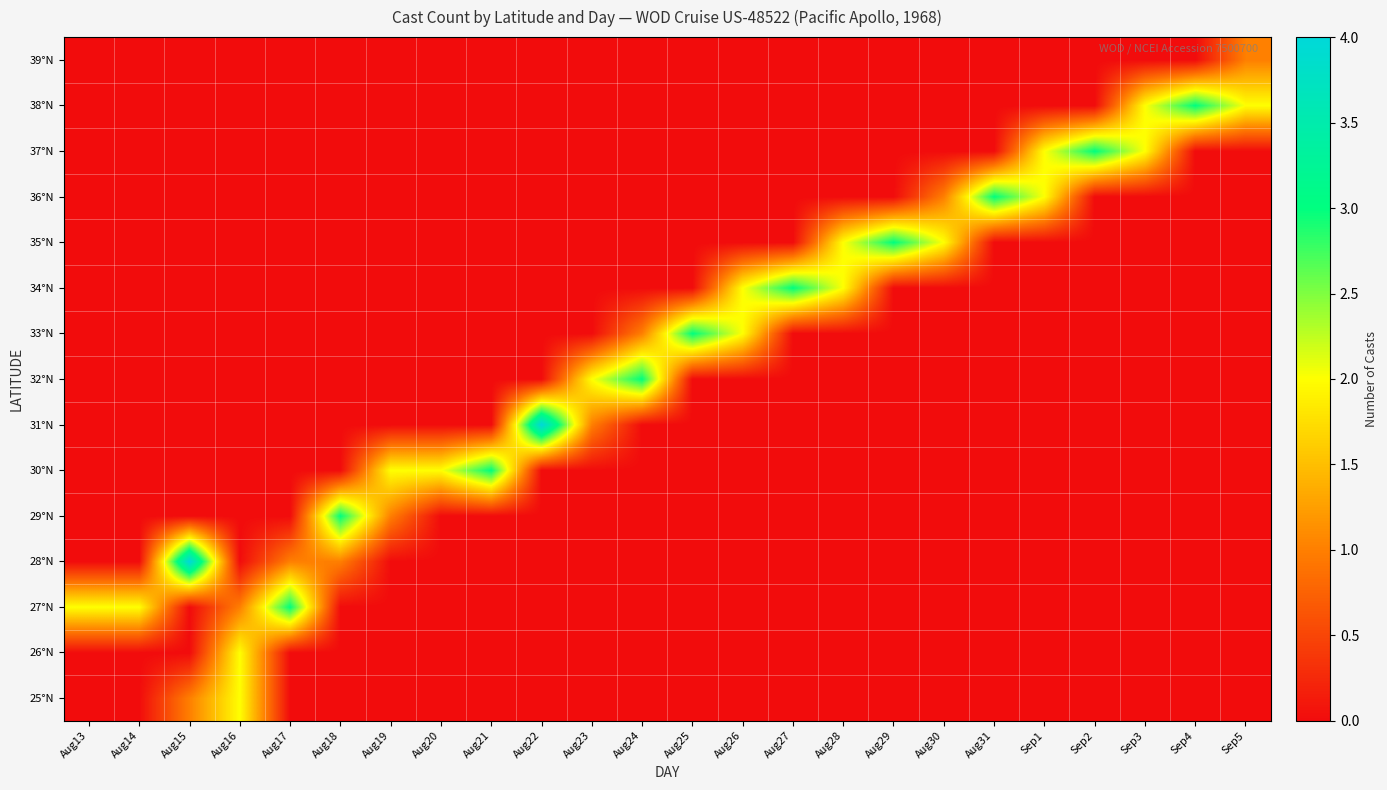

Reading left to right, what are all the values shown in this chart?

25°N: Aug13=0	Aug14=0	Aug15=1	Aug16=2	Aug17=0	Aug18=0	Aug19=0	Aug20=0	Aug21=0	Aug22=0	Aug23=0	Aug24=0	Aug25=0	Aug26=0	Aug27=0	Aug28=0	Aug29=0	Aug30=0	Aug31=0	Sep1=0	Sep2=0	Sep3=0	Sep4=0	Sep5=0
26°N: Aug13=0	Aug14=0	Aug15=0	Aug16=2	Aug17=0	Aug18=0	Aug19=0	Aug20=0	Aug21=0	Aug22=0	Aug23=0	Aug24=0	Aug25=0	Aug26=0	Aug27=0	Aug28=0	Aug29=0	Aug30=0	Aug31=0	Sep1=0	Sep2=0	Sep3=0	Sep4=0	Sep5=0
27°N: Aug13=2	Aug14=2	Aug15=0	Aug16=1	Aug17=3	Aug18=0	Aug19=0	Aug20=0	Aug21=0	Aug22=0	Aug23=0	Aug24=0	Aug25=0	Aug26=0	Aug27=0	Aug28=0	Aug29=0	Aug30=0	Aug31=0	Sep1=0	Sep2=0	Sep3=0	Sep4=0	Sep5=0
28°N: Aug13=0	Aug14=0	Aug15=4	Aug16=0	Aug17=1	Aug18=1	Aug19=0	Aug20=0	Aug21=0	Aug22=0	Aug23=0	Aug24=0	Aug25=0	Aug26=0	Aug27=0	Aug28=0	Aug29=0	Aug30=0	Aug31=0	Sep1=0	Sep2=0	Sep3=0	Sep4=0	Sep5=0
29°N: Aug13=0	Aug14=0	Aug15=0	Aug16=0	Aug17=0	Aug18=3	Aug19=1	Aug20=0	Aug21=0	Aug22=0	Aug23=0	Aug24=0	Aug25=0	Aug26=0	Aug27=0	Aug28=0	Aug29=0	Aug30=0	Aug31=0	Sep1=0	Sep2=0	Sep3=0	Sep4=0	Sep5=0
30°N: Aug13=0	Aug14=0	Aug15=0	Aug16=0	Aug17=0	Aug18=0	Aug19=2	Aug20=2	Aug21=3	Aug22=0	Aug23=0	Aug24=0	Aug25=0	Aug26=0	Aug27=0	Aug28=0	Aug29=0	Aug30=0	Aug31=0	Sep1=0	Sep2=0	Sep3=0	Sep4=0	Sep5=0
31°N: Aug13=0	Aug14=0	Aug15=0	Aug16=0	Aug17=0	Aug18=0	Aug19=0	Aug20=0	Aug21=0	Aug22=4	Aug23=1	Aug24=0	Aug25=0	Aug26=0	Aug27=0	Aug28=0	Aug29=0	Aug30=0	Aug31=0	Sep1=0	Sep2=0	Sep3=0	Sep4=0	Sep5=0
32°N: Aug13=0	Aug14=0	Aug15=0	Aug16=0	Aug17=0	Aug18=0	Aug19=0	Aug20=0	Aug21=0	Aug22=0	Aug23=2	Aug24=3	Aug25=0	Aug26=0	Aug27=0	Aug28=0	Aug29=0	Aug30=0	Aug31=0	Sep1=0	Sep2=0	Sep3=0	Sep4=0	Sep5=0
33°N: Aug13=0	Aug14=0	Aug15=0	Aug16=0	Aug17=0	Aug18=0	Aug19=0	Aug20=0	Aug21=0	Aug22=0	Aug23=0	Aug24=1	Aug25=3	Aug26=2	Aug27=0	Aug28=0	Aug29=0	Aug30=0	Aug31=0	Sep1=0	Sep2=0	Sep3=0	Sep4=0	Sep5=0
34°N: Aug13=0	Aug14=0	Aug15=0	Aug16=0	Aug17=0	Aug18=0	Aug19=0	Aug20=0	Aug21=0	Aug22=0	Aug23=0	Aug24=0	Aug25=0	Aug26=2	Aug27=3	Aug28=2	Aug29=0	Aug30=0	Aug31=0	Sep1=0	Sep2=0	Sep3=0	Sep4=0	Sep5=0
35°N: Aug13=0	Aug14=0	Aug15=0	Aug16=0	Aug17=0	Aug18=0	Aug19=0	Aug20=0	Aug21=0	Aug22=0	Aug23=0	Aug24=0	Aug25=0	Aug26=0	Aug27=0	Aug28=2	Aug29=3	Aug30=2	Aug31=0	Sep1=0	Sep2=0	Sep3=0	Sep4=0	Sep5=0
36°N: Aug13=0	Aug14=0	Aug15=0	Aug16=0	Aug17=0	Aug18=0	Aug19=0	Aug20=0	Aug21=0	Aug22=0	Aug23=0	Aug24=0	Aug25=0	Aug26=0	Aug27=0	Aug28=0	Aug29=0	Aug30=1	Aug31=3	Sep1=2	Sep2=0	Sep3=0	Sep4=0	Sep5=0
37°N: Aug13=0	Aug14=0	Aug15=0	Aug16=0	Aug17=0	Aug18=0	Aug19=0	Aug20=0	Aug21=0	Aug22=0	Aug23=0	Aug24=0	Aug25=0	Aug26=0	Aug27=0	Aug28=0	Aug29=0	Aug30=0	Aug31=0	Sep1=2	Sep2=3	Sep3=2	Sep4=0	Sep5=0
38°N: Aug13=0	Aug14=0	Aug15=0	Aug16=0	Aug17=0	Aug18=0	Aug19=0	Aug20=0	Aug21=0	Aug22=0	Aug23=0	Aug24=0	Aug25=0	Aug26=0	Aug27=0	Aug28=0	Aug29=0	Aug30=0	Aug31=0	Sep1=0	Sep2=0	Sep3=2	Sep4=3	Sep5=2
39°N: Aug13=0	Aug14=0	Aug15=0	Aug16=0	Aug17=0	Aug18=0	Aug19=0	Aug20=0	Aug21=0	Aug22=0	Aug23=0	Aug24=0	Aug25=0	Aug26=0	Aug27=0	Aug28=0	Aug29=0	Aug30=0	Aug31=0	Sep1=0	Sep2=0	Sep3=0	Sep4=0	Sep5=1